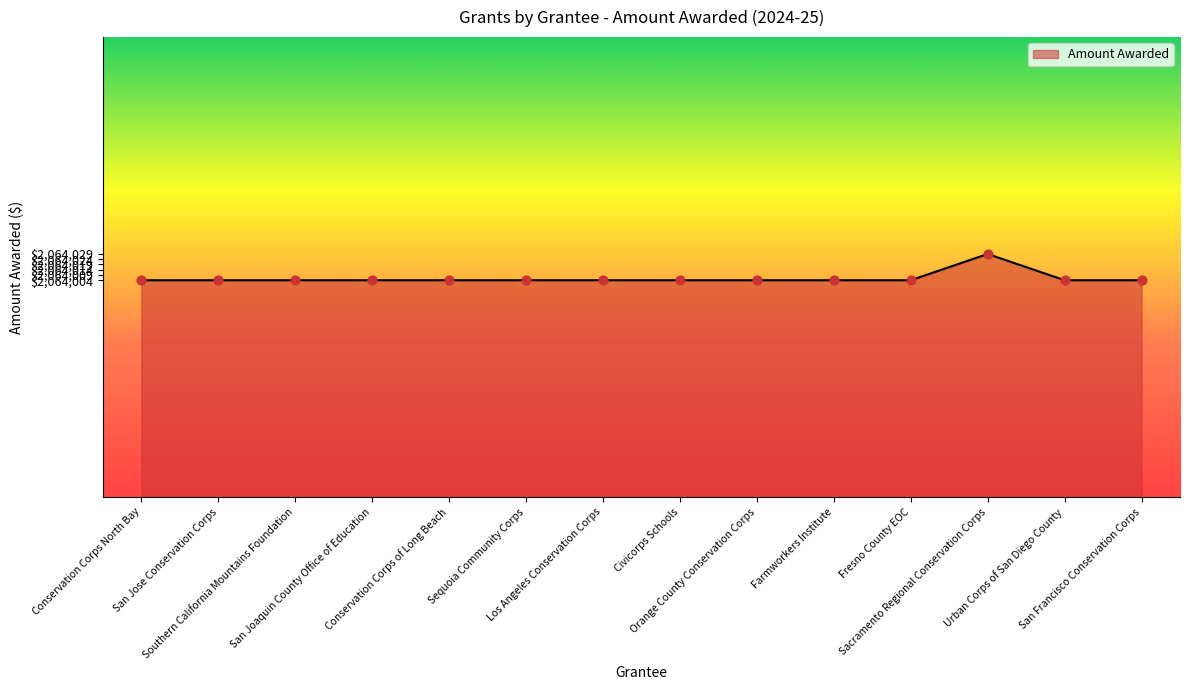

Approximately how many times larger is the value at San Francisco Conservation Corps compared to San Jose Conservation Corps?

1.0